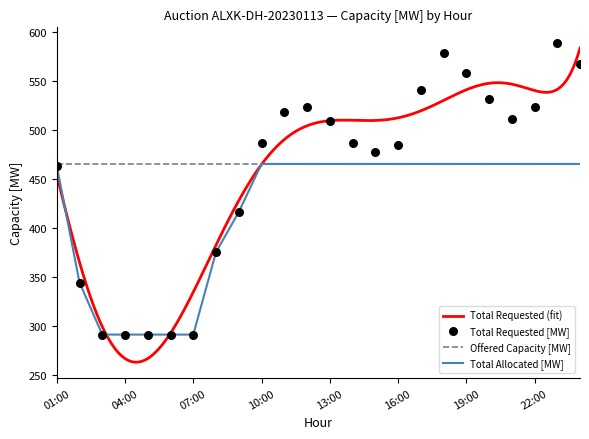

True or false: Total Allocated [MW] has a value of 465 at 16:00.

True